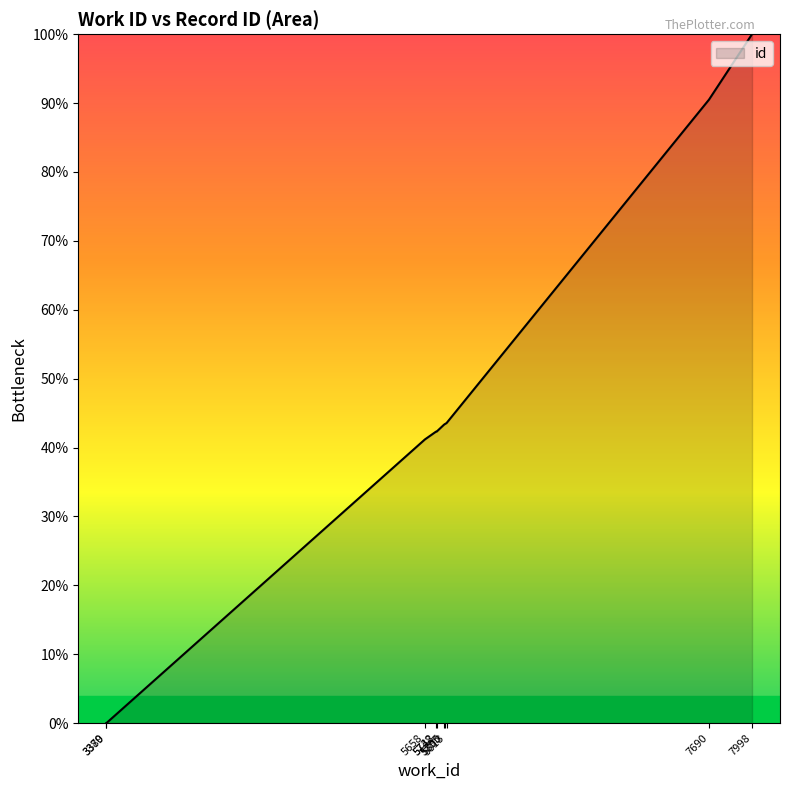

What is the difference between the maximum and minimum values?

100.0